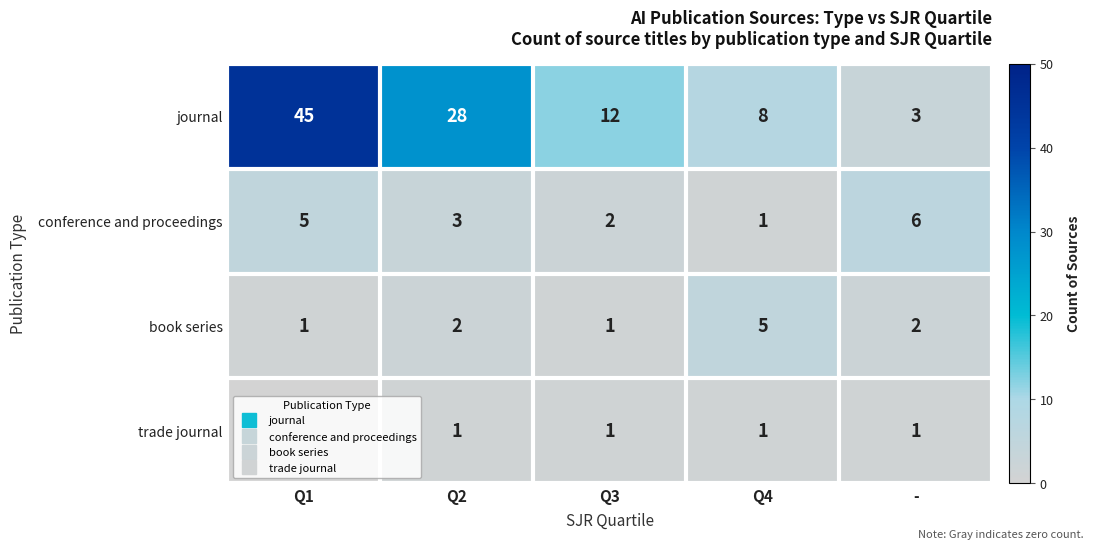

What is the approximate value of conference and proceedings at Q3?

2